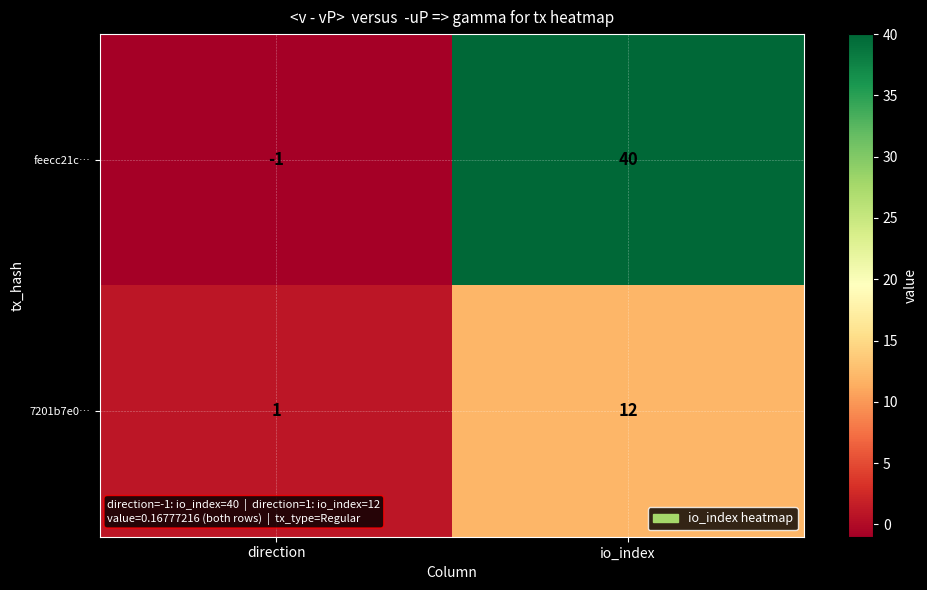

Rank the series by their maximum value, from lowest to highest.

7201b7e0…, feecc21c…